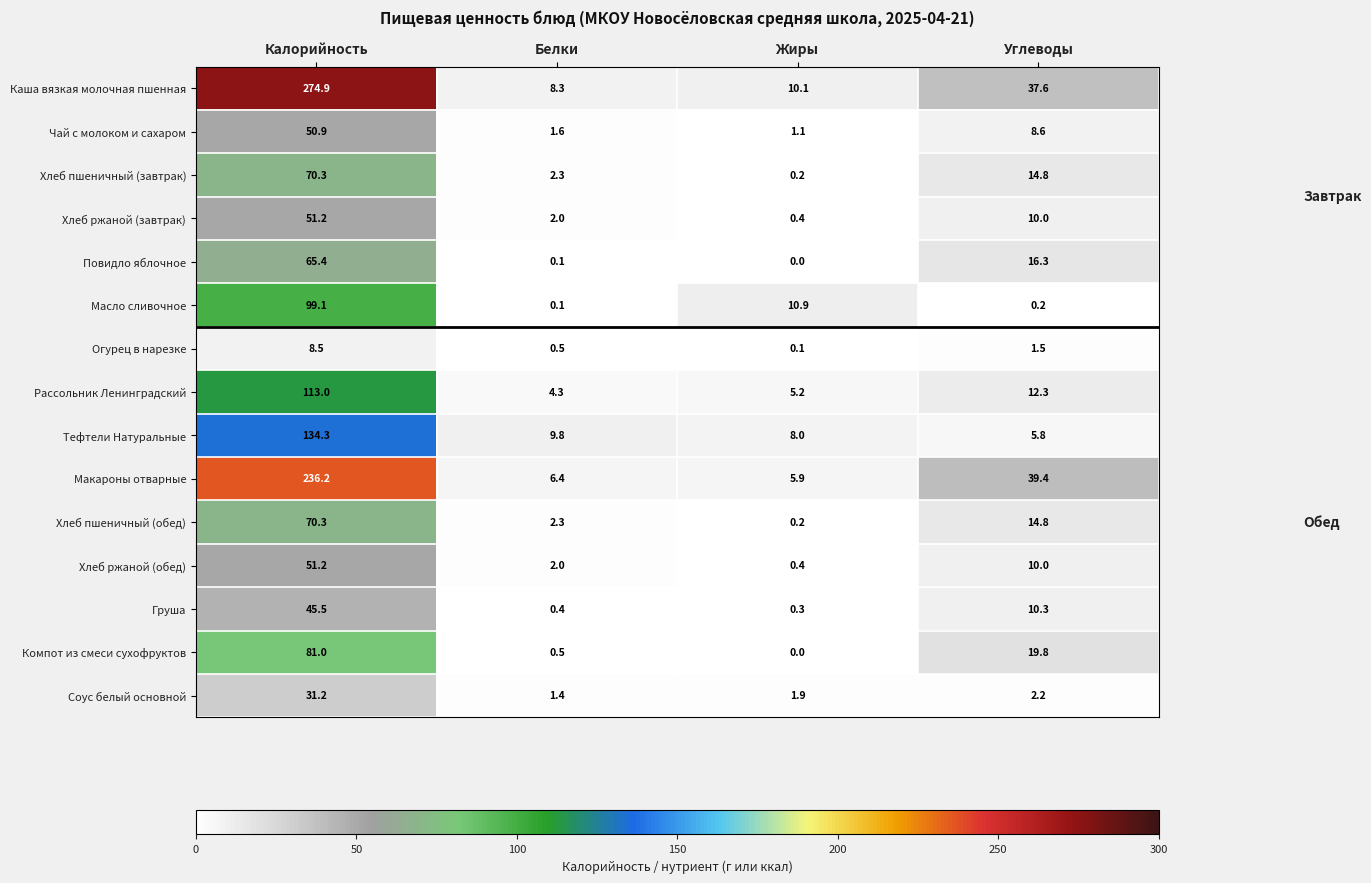

The Груша series shows 0.3 at Жиры. True or false?

True